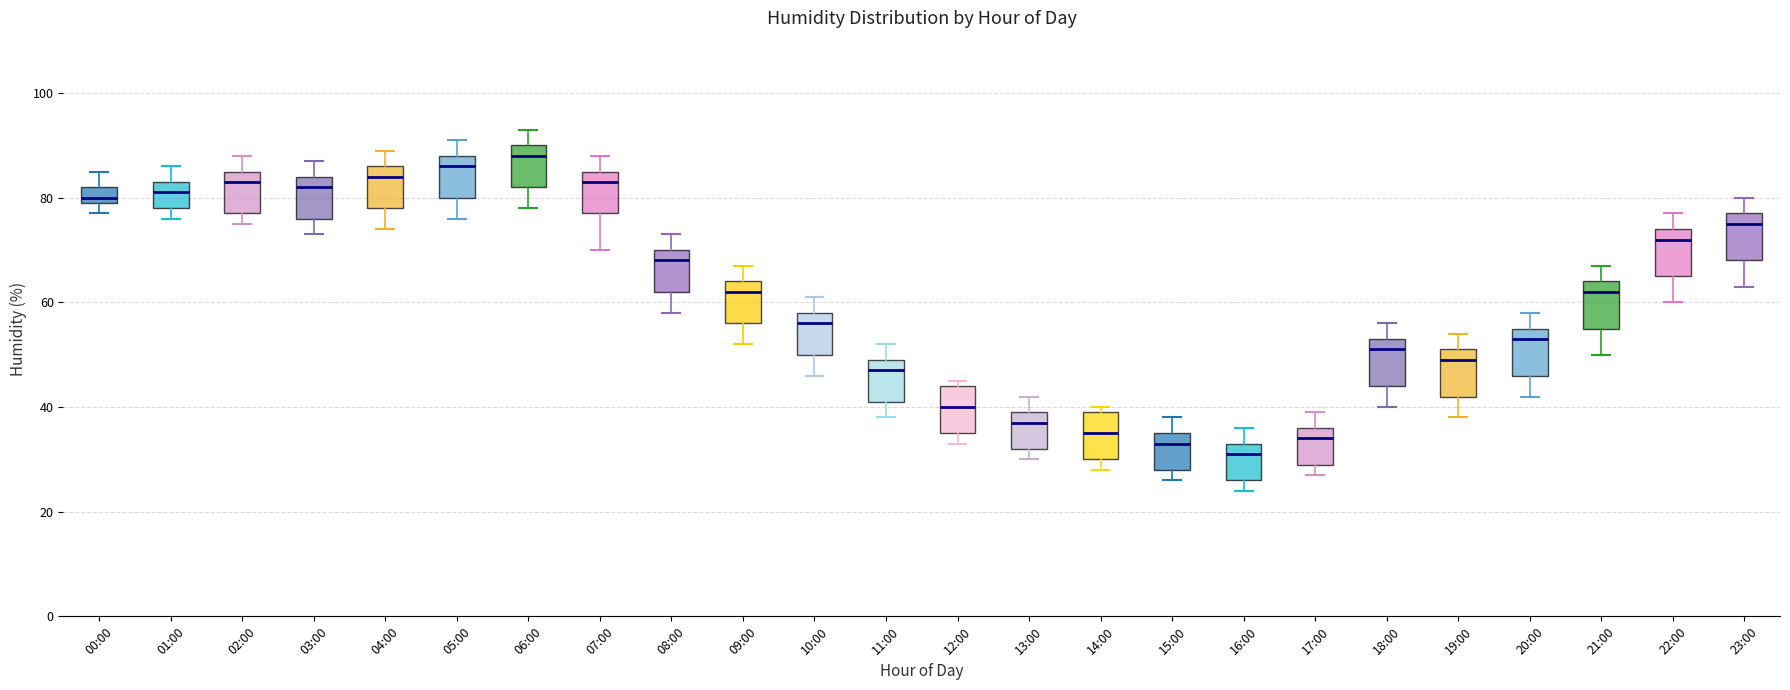

Reading left to right, transcribe this box plot: for each box, give where its median line is, the range the box spans, and where its two whiskers end, as read against the y-axis. The values are not printed on the chart, so give them approximately, as read against the axis.

00:00: median 80 (just above the box's lower edge), box 80 to 82, whiskers 78 to 86
01:00: median 82, box 78 to 84, whiskers 76 to 86
02:00: median 84, box 78 to 86, whiskers 76 to 88
03:00: median 82, box 76 to 84, whiskers 74 to 88
04:00: median 84, box 78 to 86, whiskers 74 to 90
05:00: median 86, box 80 to 88, whiskers 76 to 92
06:00: median 88, box 82 to 90, whiskers 78 to 94
07:00: median 84, box 78 to 86, whiskers 70 to 88
08:00: median 68, box 62 to 70, whiskers 58 to 74
09:00: median 62, box 56 to 64, whiskers 52 to 68
10:00: median 56, box 50 to 58, whiskers 46 to 62
11:00: median 48, box 42 to 50, whiskers 38 to 52
12:00: median 40, box 36 to 44, whiskers 34 to 46
13:00: median 38, box 32 to 40, whiskers 30 to 42
14:00: median 36, box 30 to 40, whiskers 28 to 40 (just above the box's upper edge)
15:00: median 34, box 28 to 36, whiskers 26 to 38
16:00: median 32, box 26 to 34, whiskers 24 to 36
17:00: median 34, box 30 to 36, whiskers 28 to 40
18:00: median 52, box 44 to 54, whiskers 40 to 56
19:00: median 50, box 42 to 52, whiskers 38 to 54
20:00: median 54, box 46 to 56, whiskers 42 to 58
21:00: median 62, box 56 to 64, whiskers 50 to 68
22:00: median 72, box 66 to 74, whiskers 60 to 78
23:00: median 76, box 68 to 78, whiskers 64 to 80